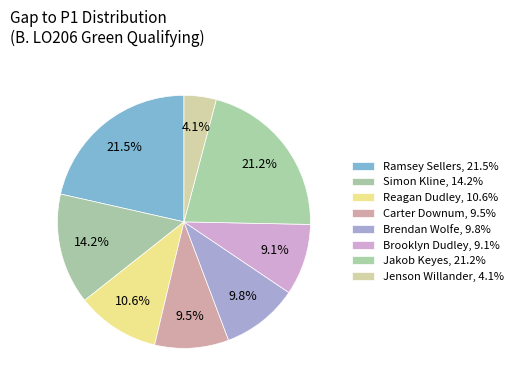

How many segments does this pie chart have?

8